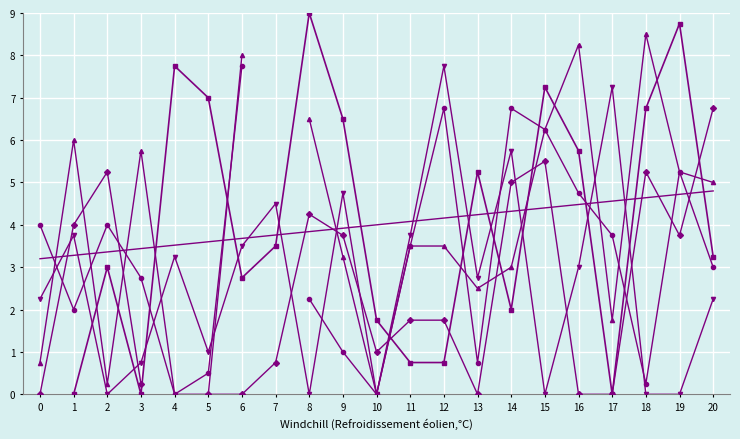

At which label does col_9 reach its peak?

20